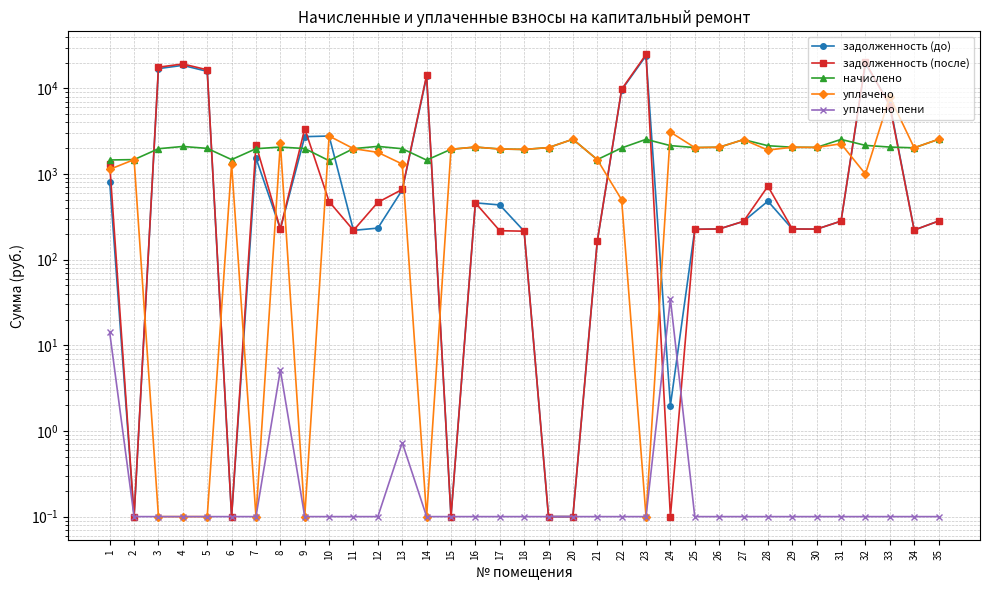

What is the total value across all series at 35?

5649.9